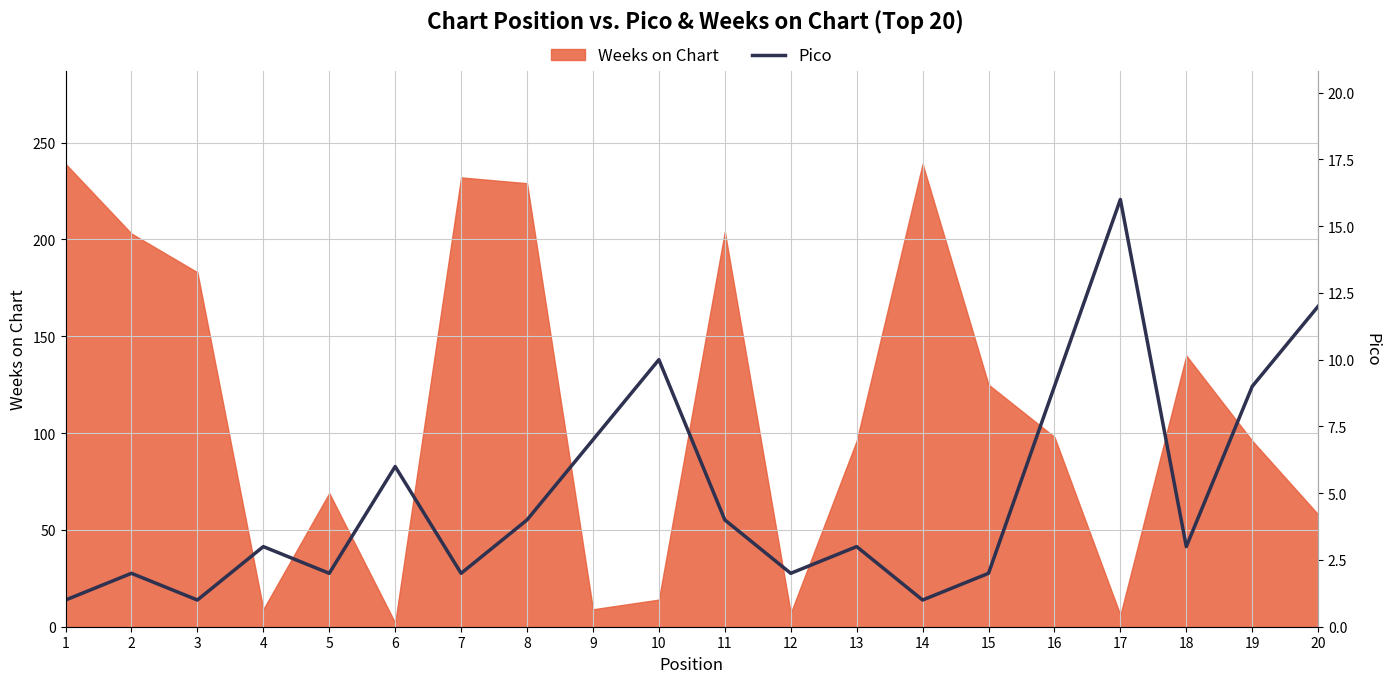

At which label is the value closest to 8?

9